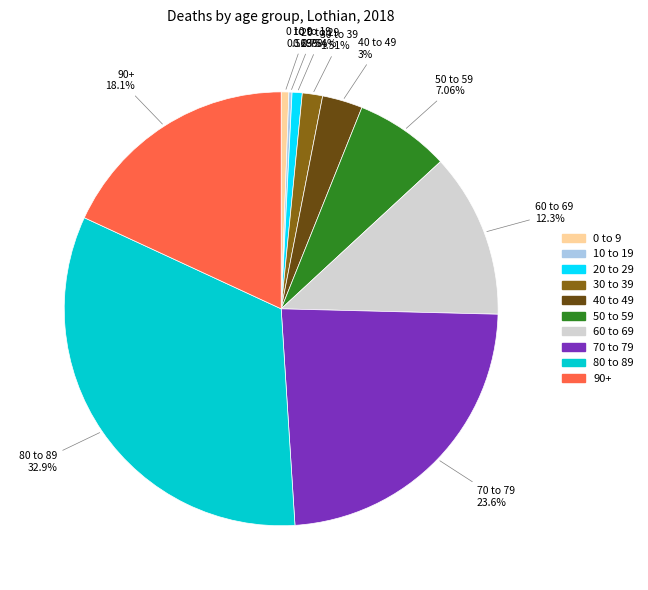

To the nearest percent, what percentage of the pie is 80 to 89?

33%